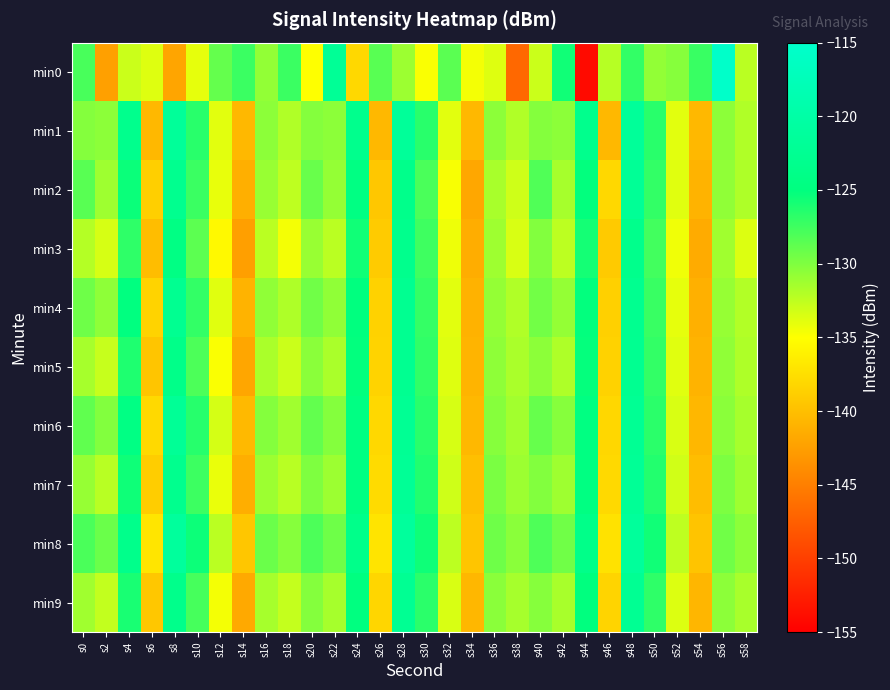

At which category is the sum across all series the highest?

s48